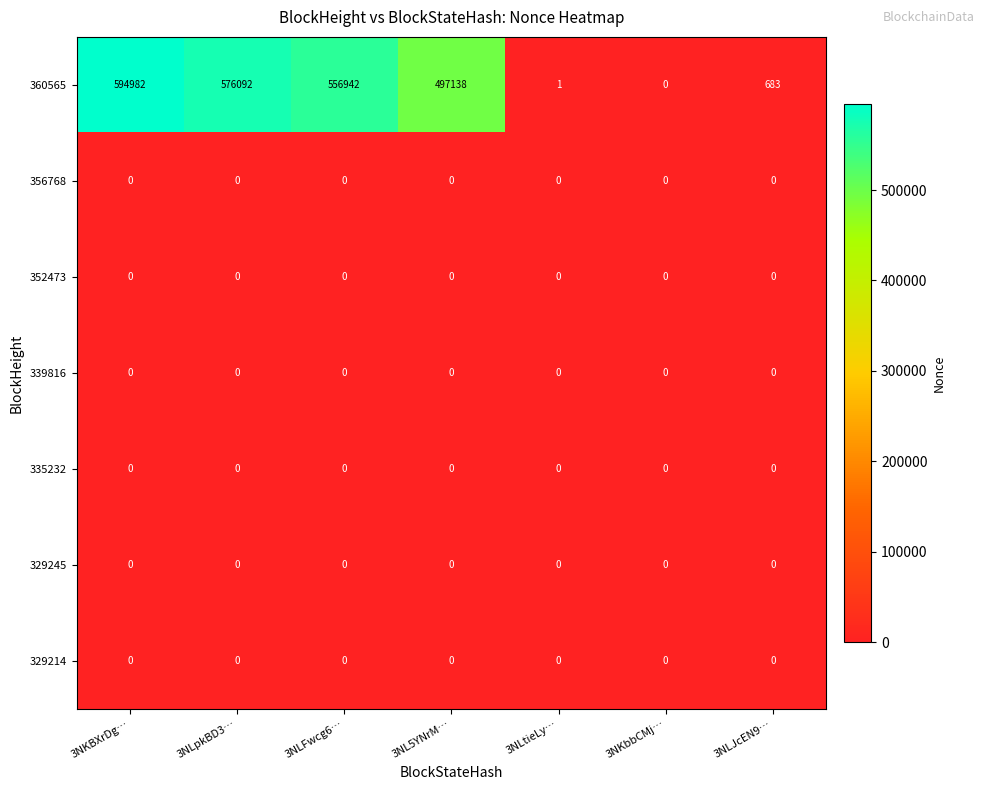

At which category is the sum across all series the highest?

3NKBXrDg…